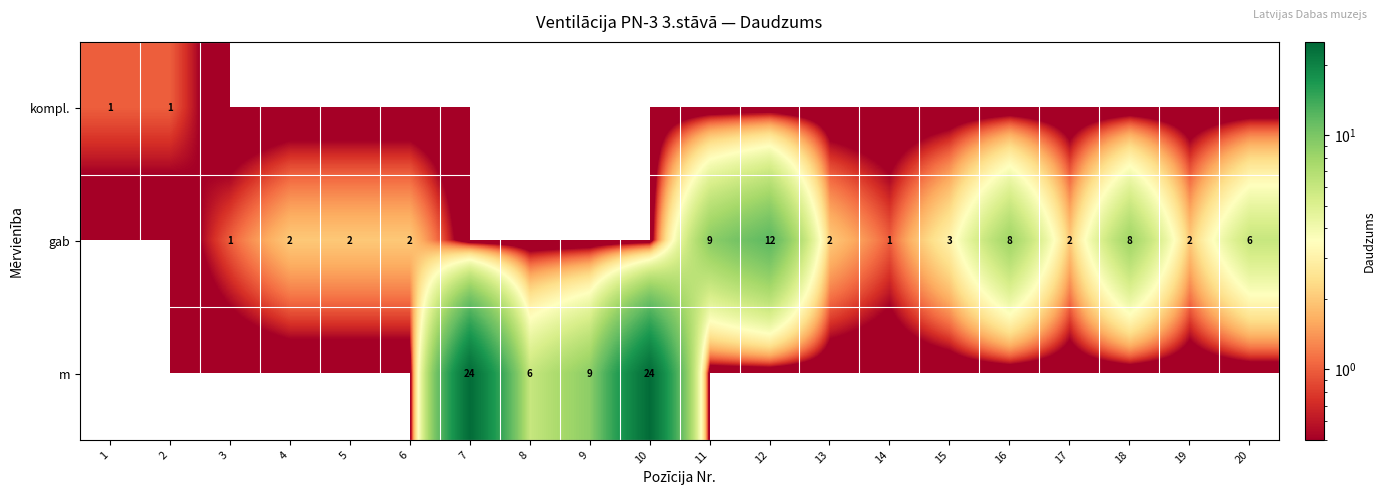

The gab series shows 8 at 16. True or false?

True